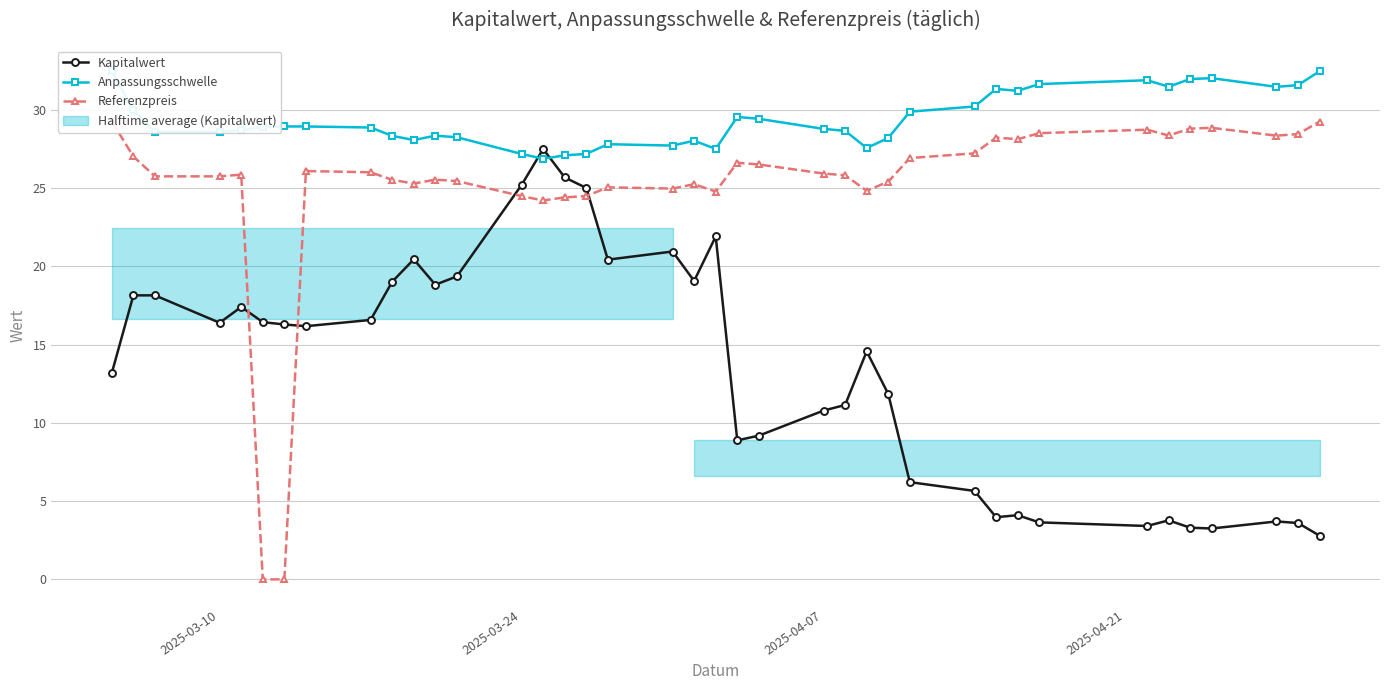

Count the number of categories in the chart.

39